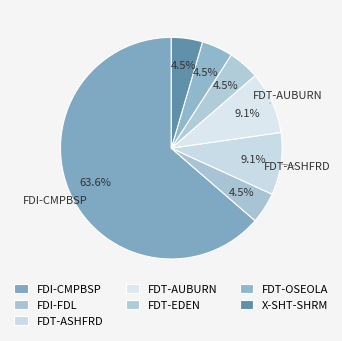

How many slices are in this pie chart?

7